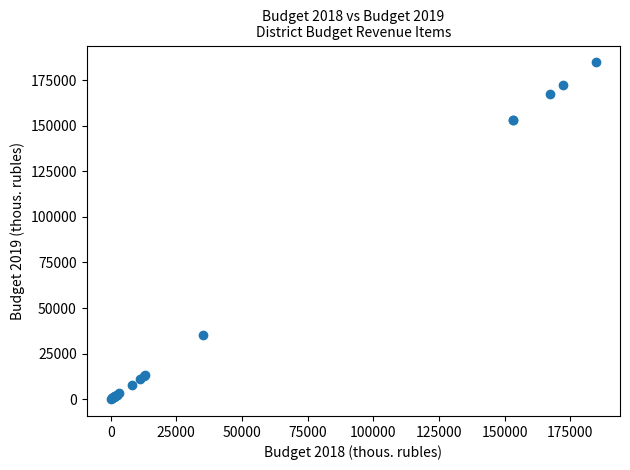

What Y value in the scatter plot is closest to 92390?

34996.0